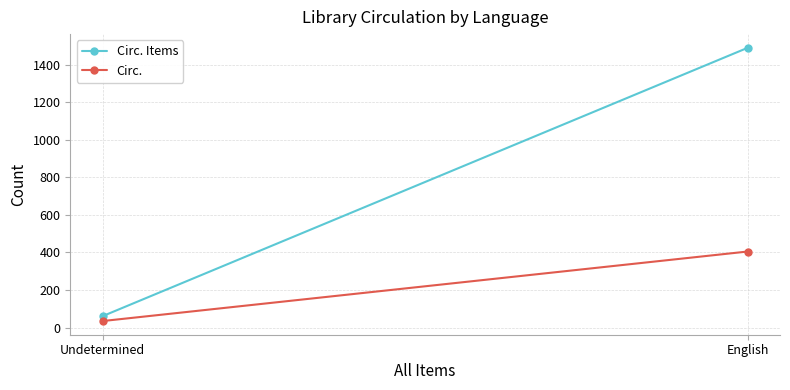

At how many categories does at least one series exceed 1210?

1